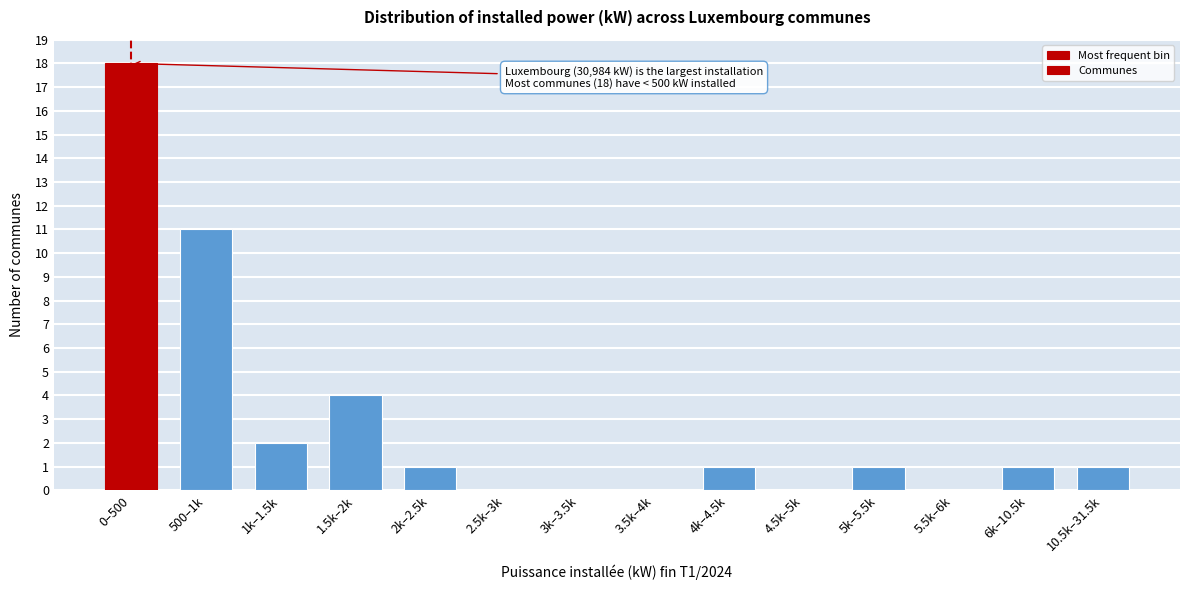

Reading left to right, what are all the values shown in this chart?

0–500=18	500–1k=11	1k–1.5k=2	1.5k–2k=4	2k–2.5k=1	2.5k–3k=0	3k–3.5k=0	3.5k–4k=0	4k–4.5k=1	4.5k–5k=0	5k–5.5k=1	5.5k–6k=0	6k–10.5k=1	10.5k–31.5k=1